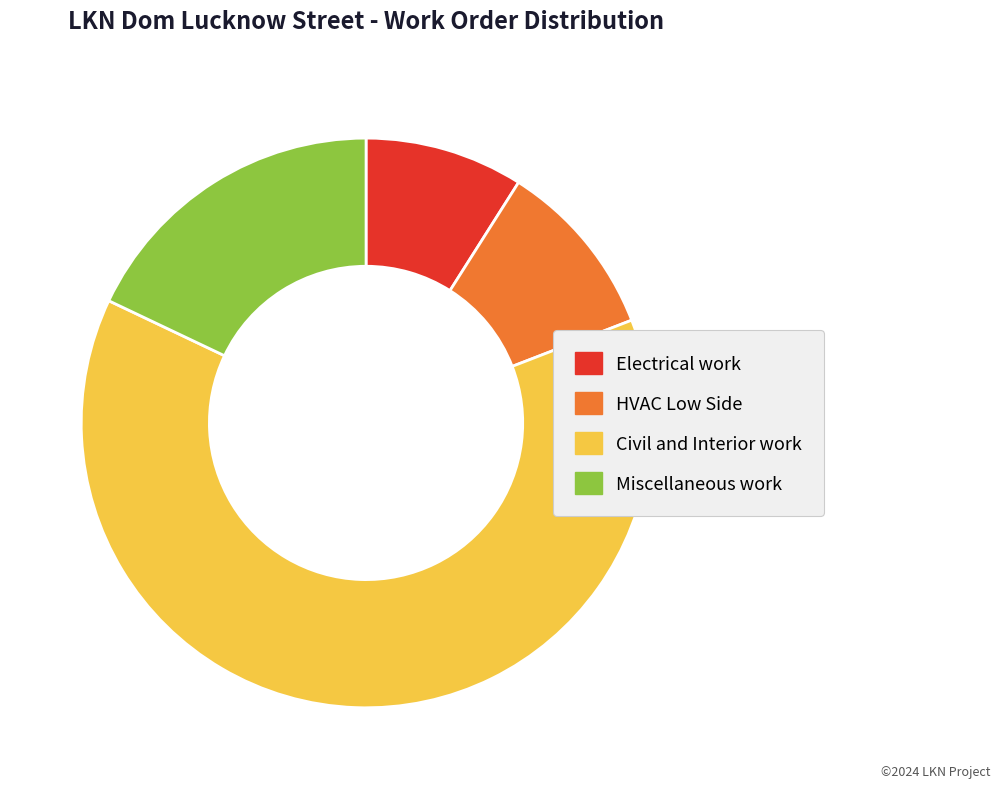

Count the number of slices in the pie.

4